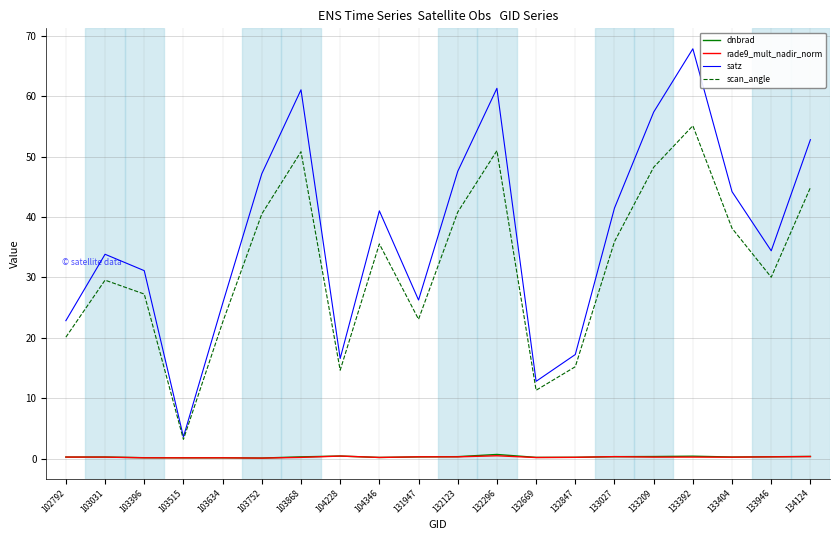

How many interior local valleys does the satz series have?

5